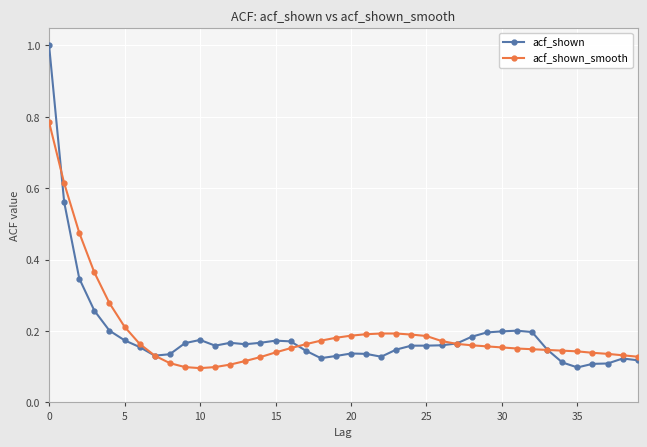

Which series has the largest range (max minus min)?

acf_shown